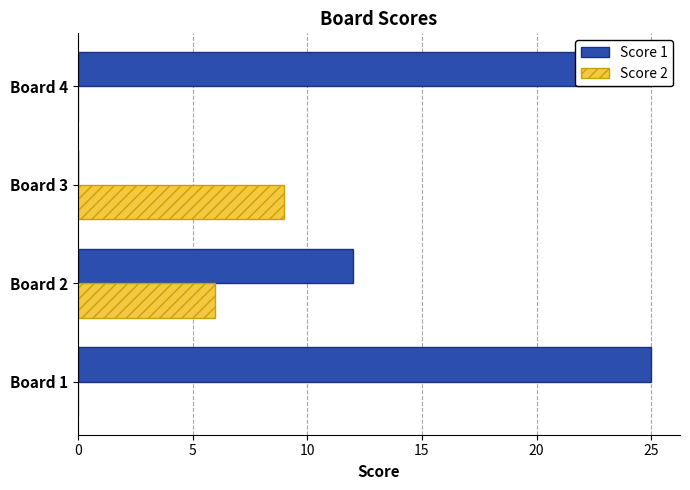

How many values in Score 2 are above zero?

2